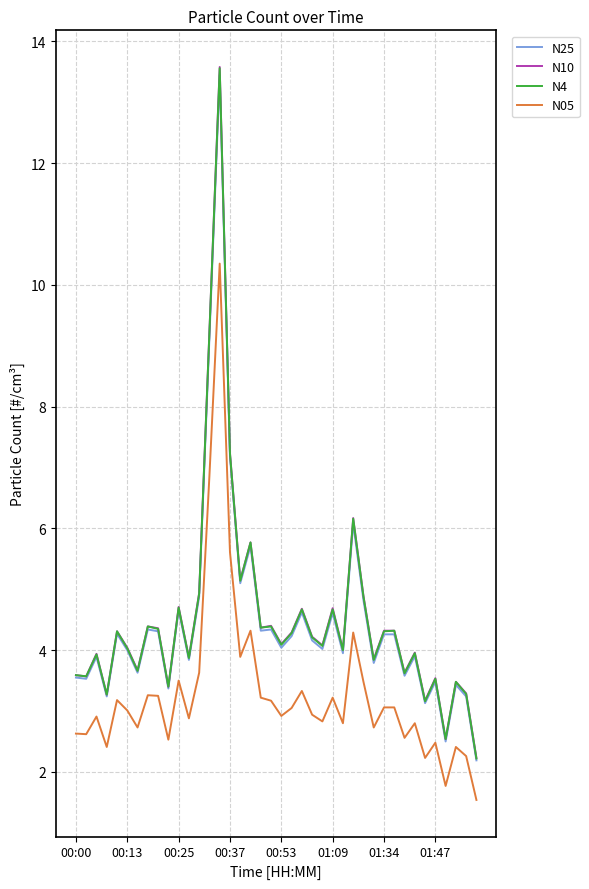

How many categories are shown in the chart?

40